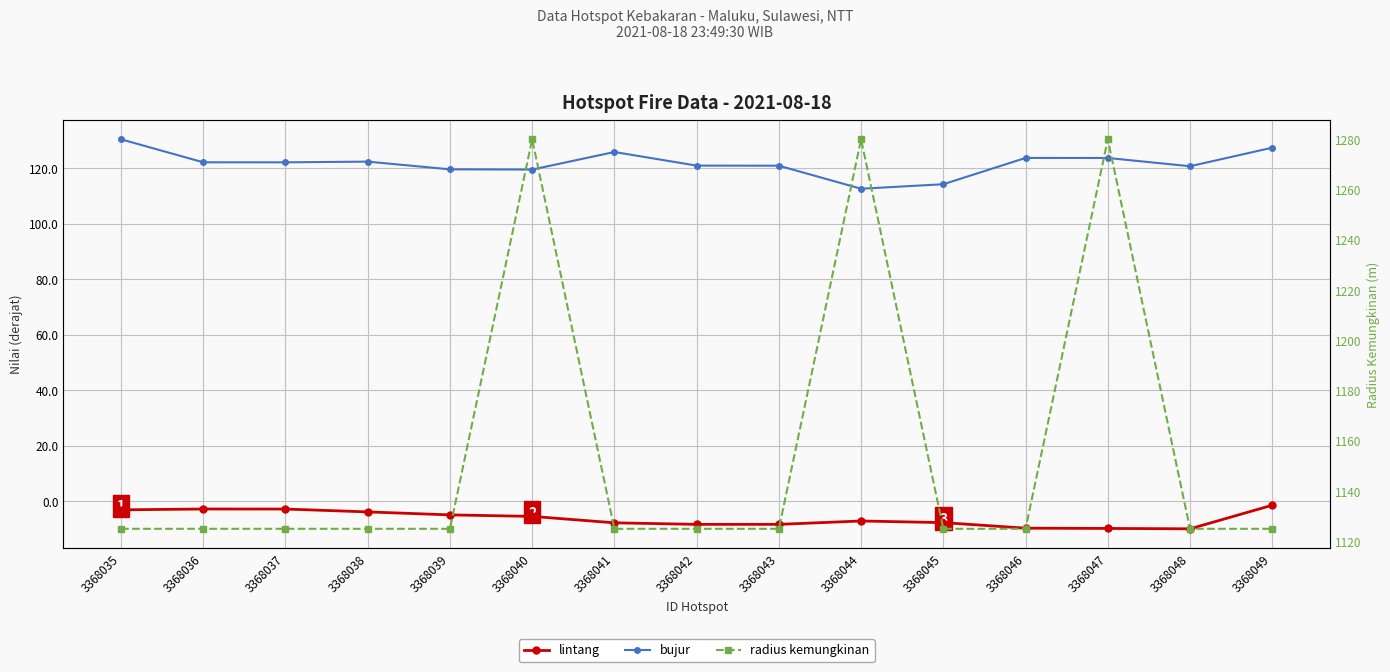

At 3368037, list the series in order from largest to smallest.

radius kemungkinan, bujur, lintang